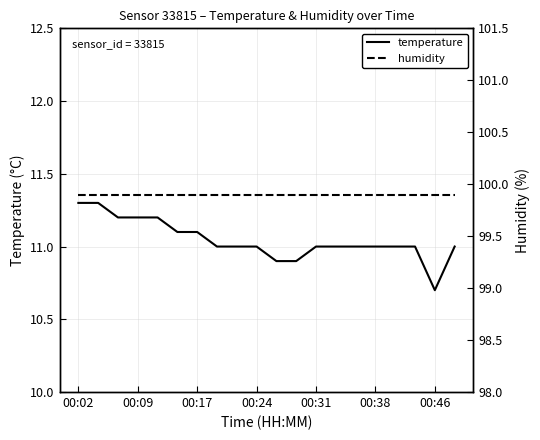

True or false: humidity has more than 0 points higher than both neighbors.

False